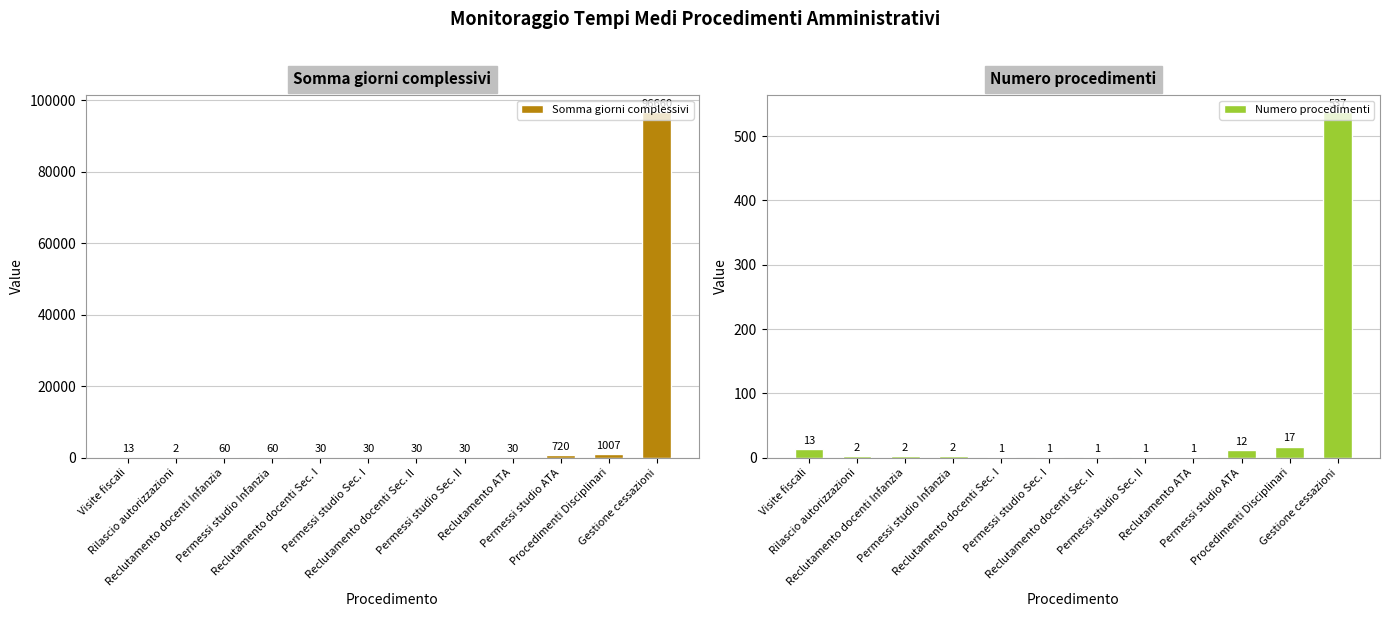

Is it true that Somma giorni complessivi equals 30 at Reclutamento ATA?

True